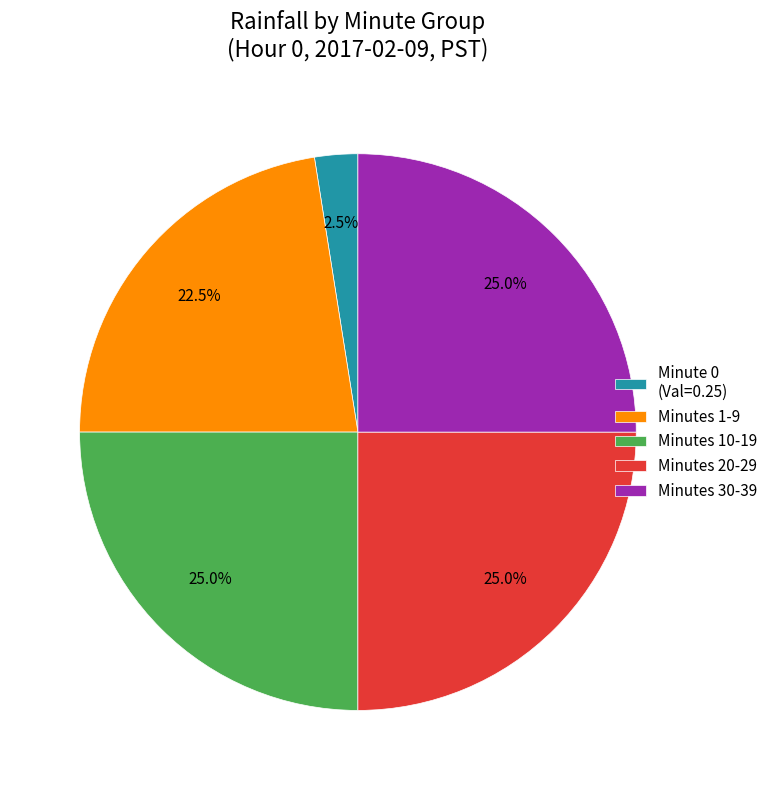

Is there any slice that represents more than half of the pie?

No